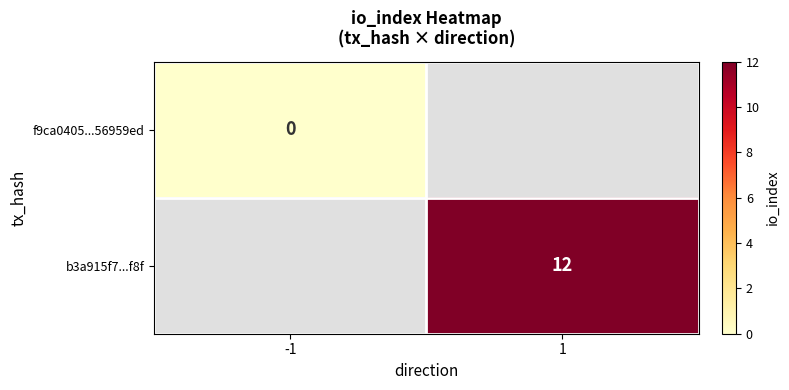

Which has a higher value, -1 or 1?

1